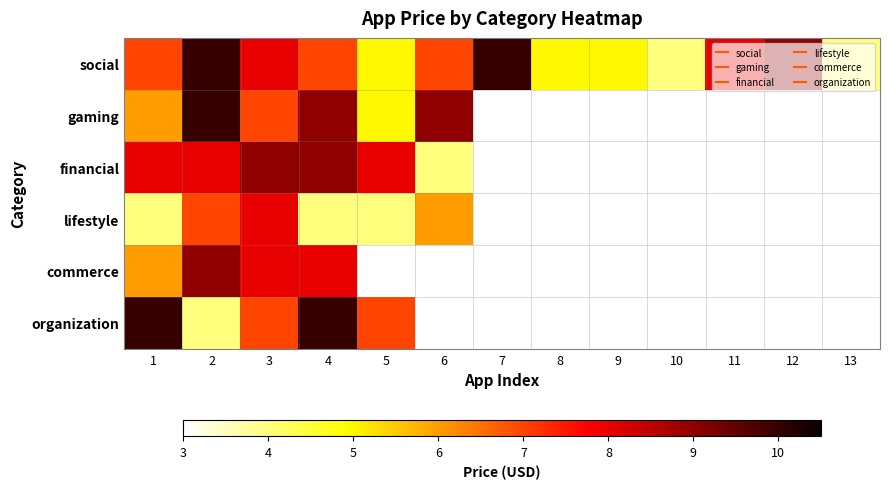

At how many categories does at least one series exceed 8?

7